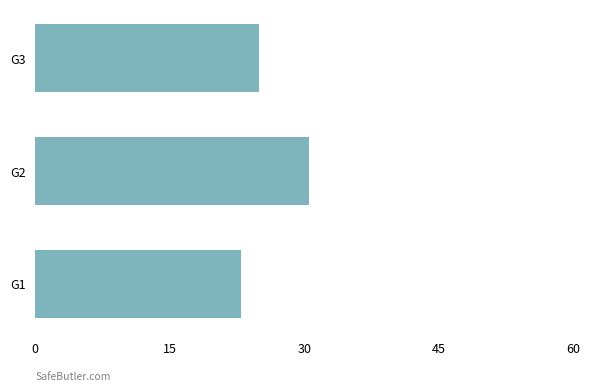

What is the difference between the maximum and minimum values?

7.6